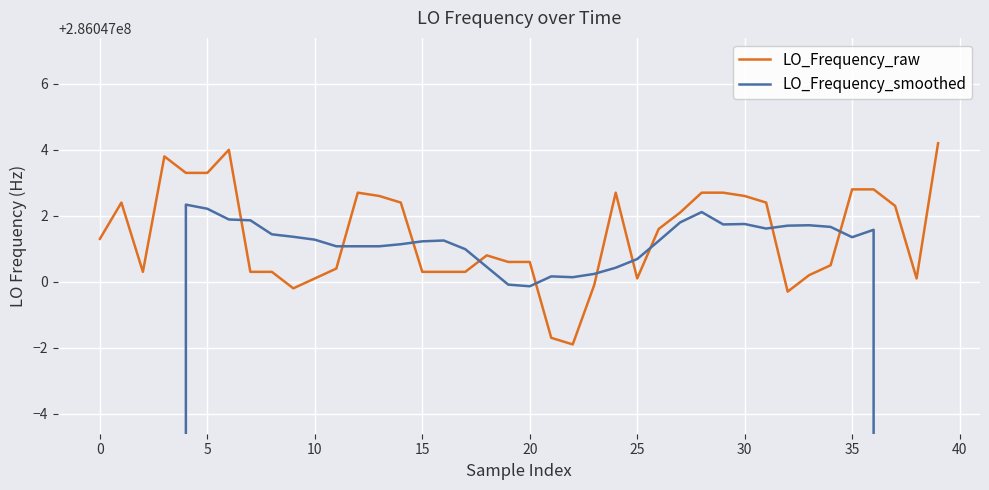

Is the value of LO_Frequency_smoothed at 30 greater than the value of LO_Frequency_raw at 16?

Yes